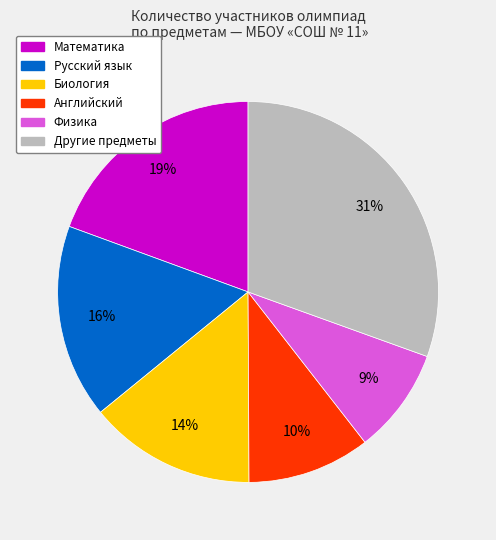

To the nearest percent, what is the difference between the largest and smallest slice percentages?

22%